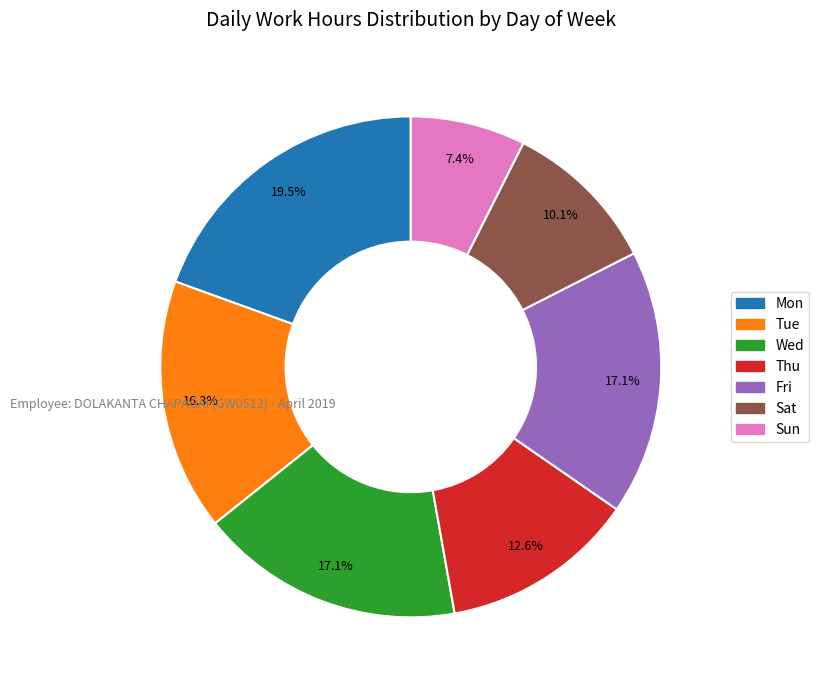

Which has a higher value, Fri or Thu?

Fri